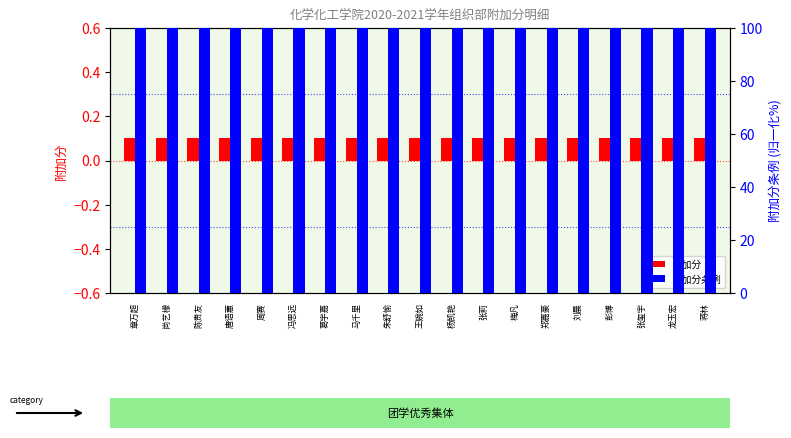

What is the label of the 12th bar from the right?

马千里